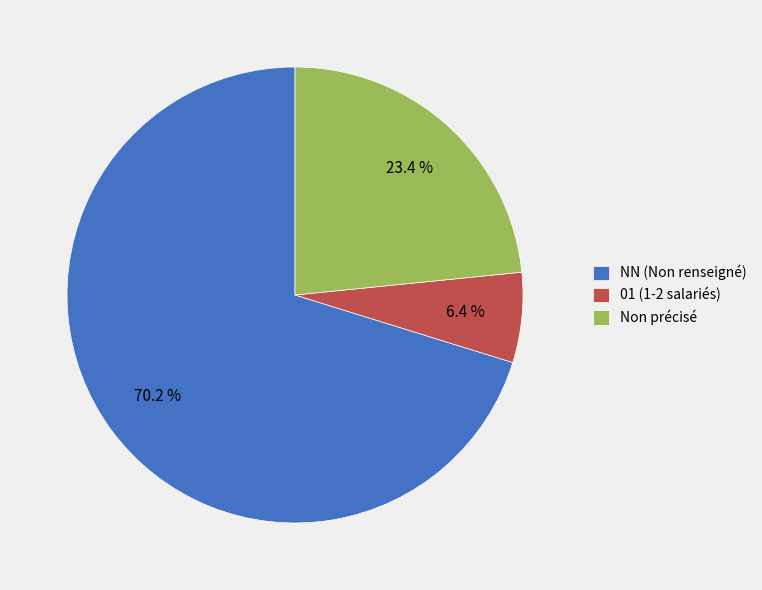

Which category has the biggest portion of the pie?

NN (Non renseigné)